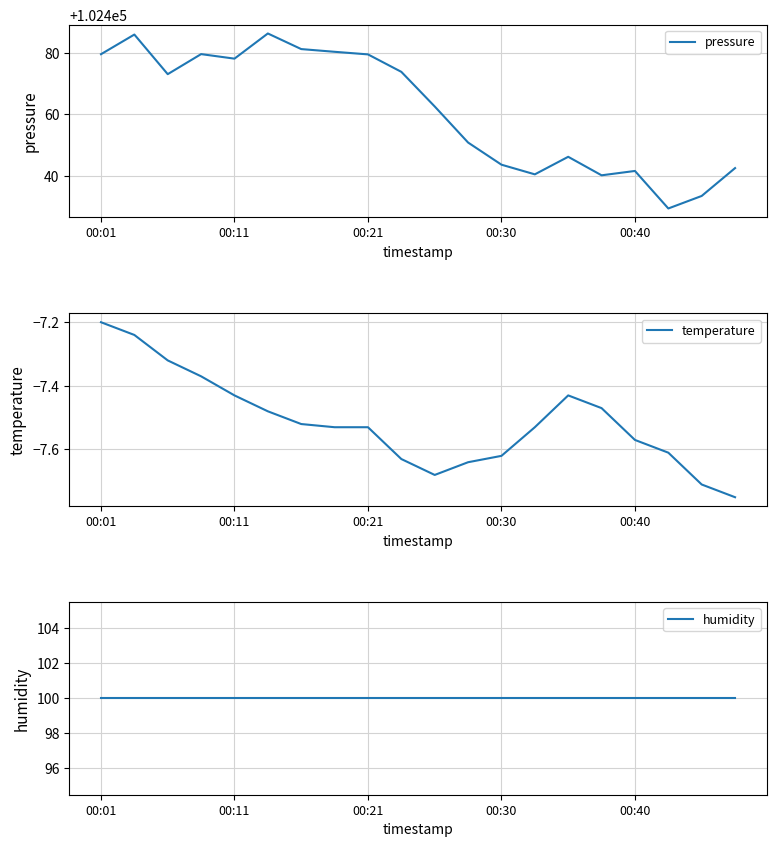

Is it true that pressure equals 102479.4 at 00:21?

True